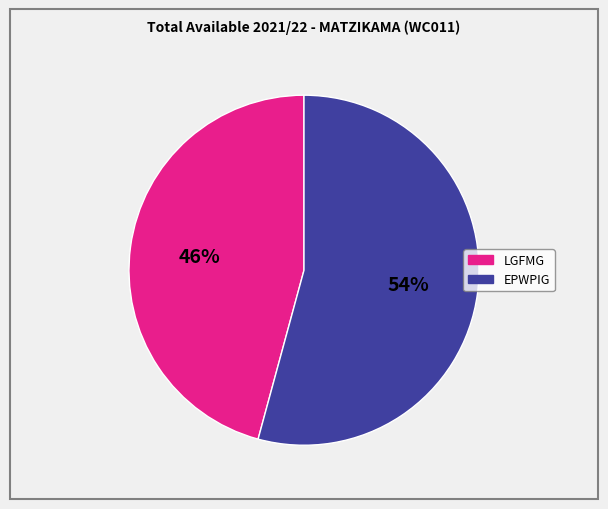

Is there a majority slice in this chart?

Yes